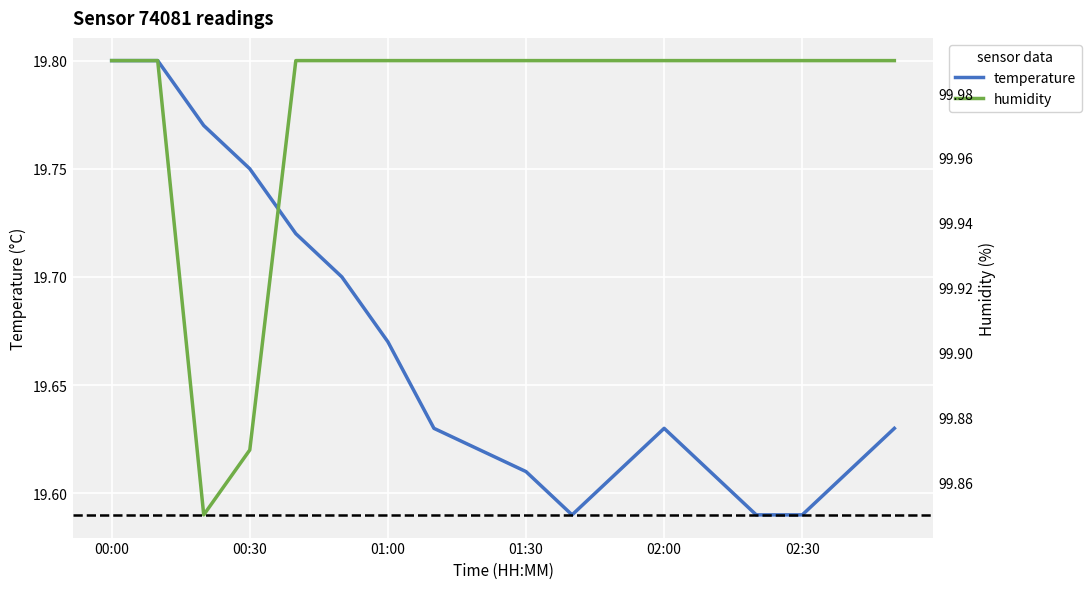

Where is the first local minimum for temperature?

10